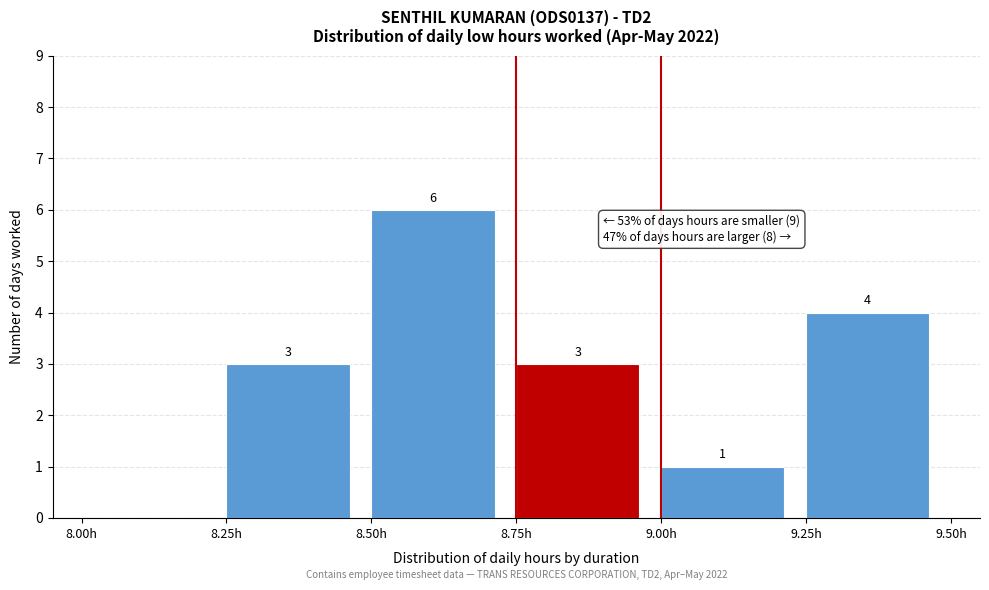

Over which range of the x-axis is the bar tallest?

8.50 to 8.75